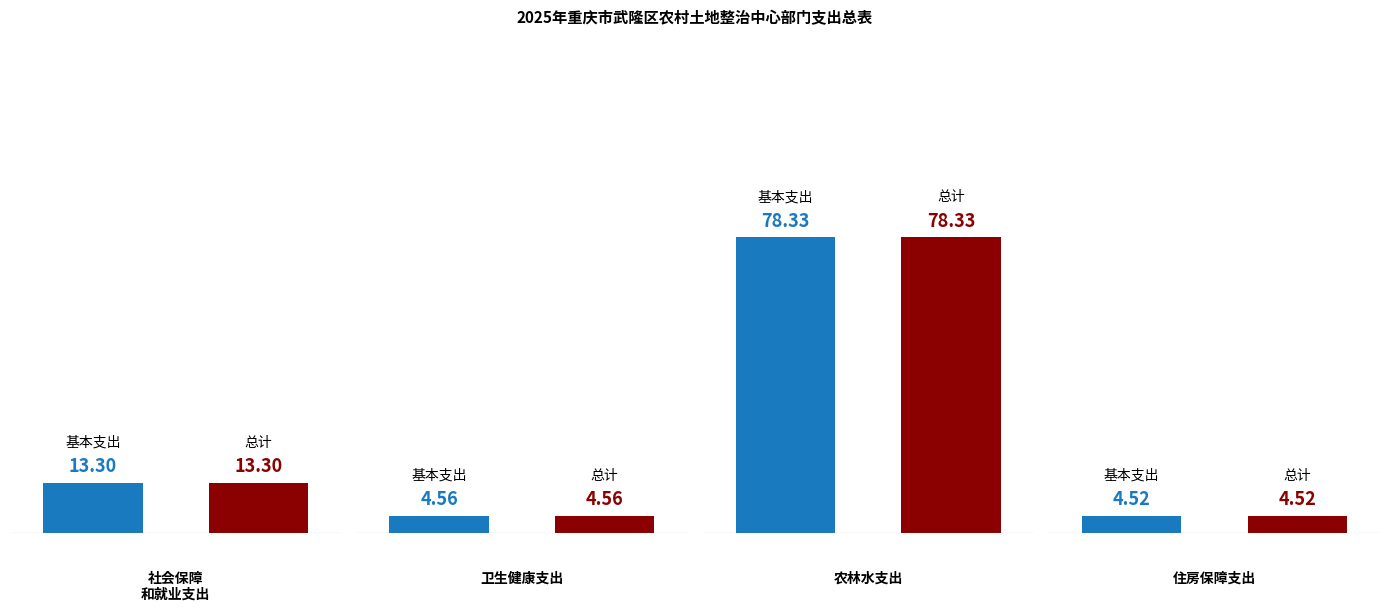

At which label is 总计 closest to 41?

社会保障和就业支出